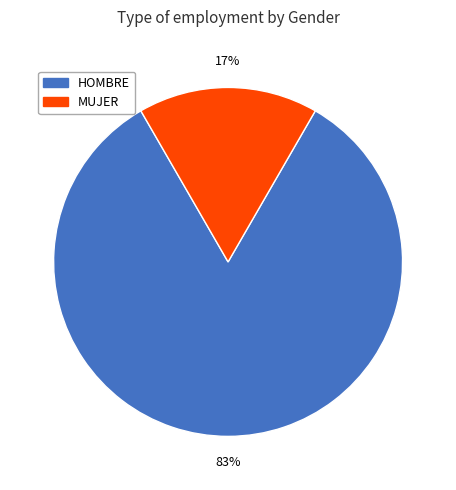

To the nearest percent, what is the average slice percentage?

50%